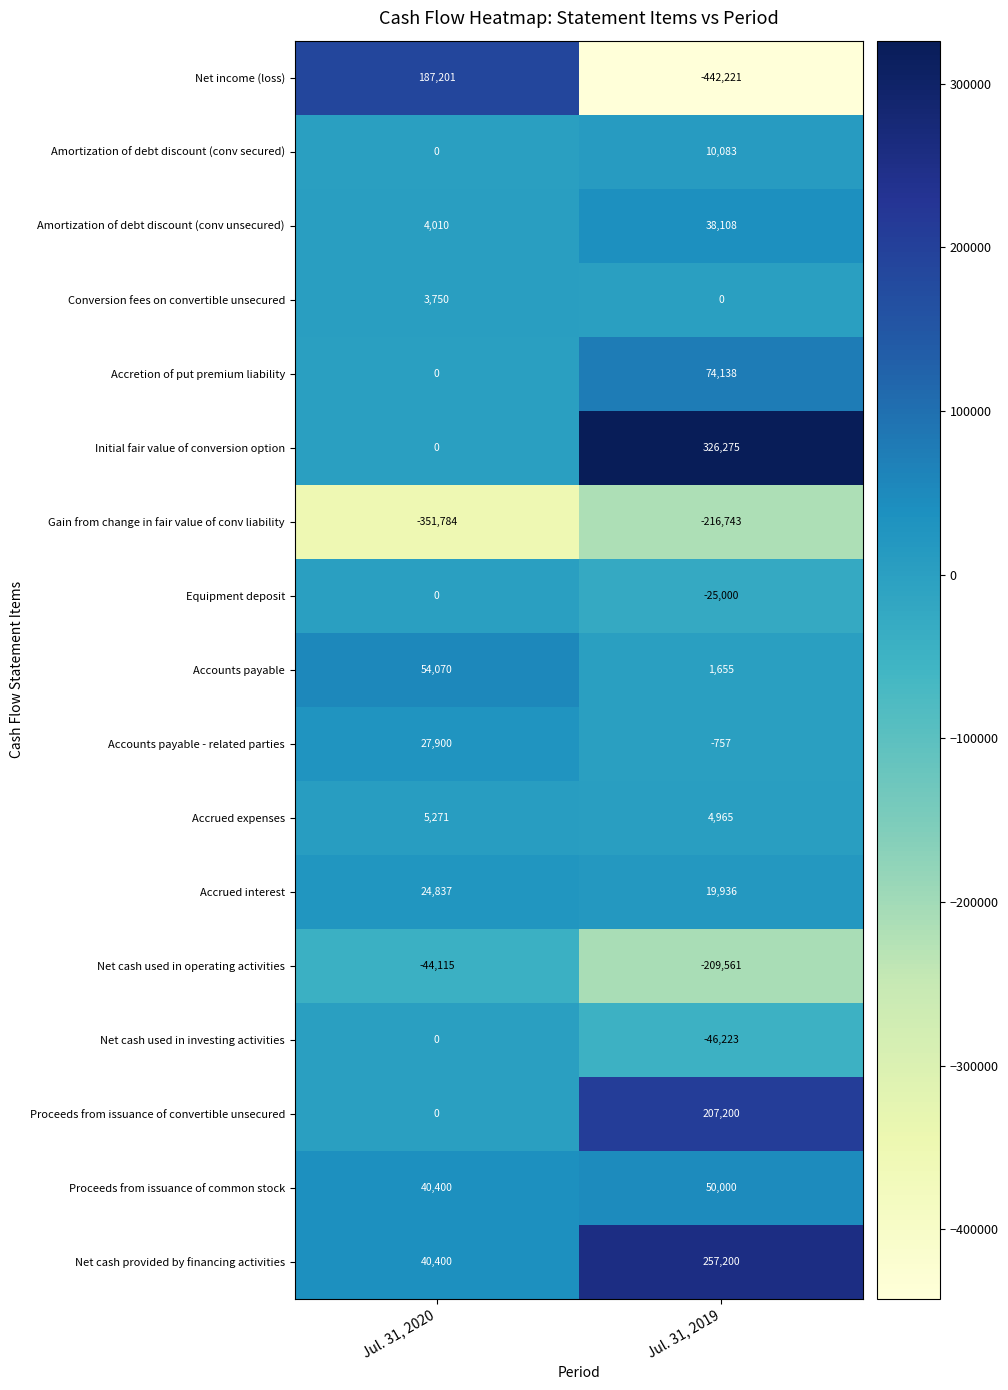

What is the sum of all Accretion of put premium liability values?

74138